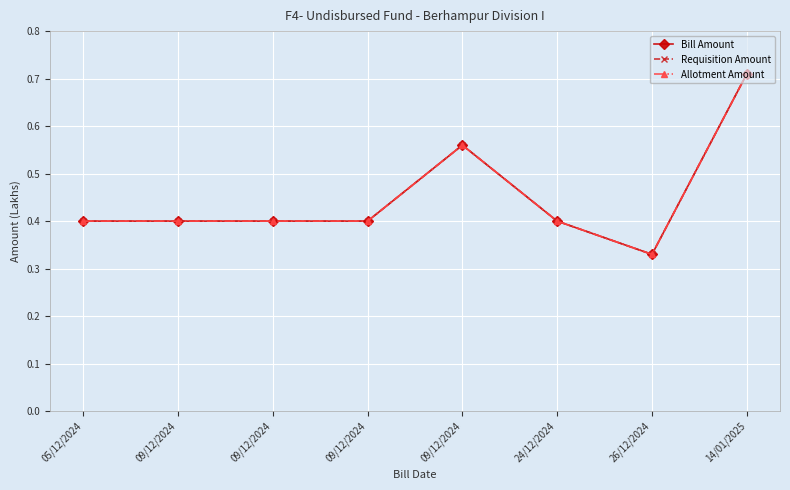

What is the difference between the Requisition Amount values at 09/12/2024 and 09/12/2024?

0.2